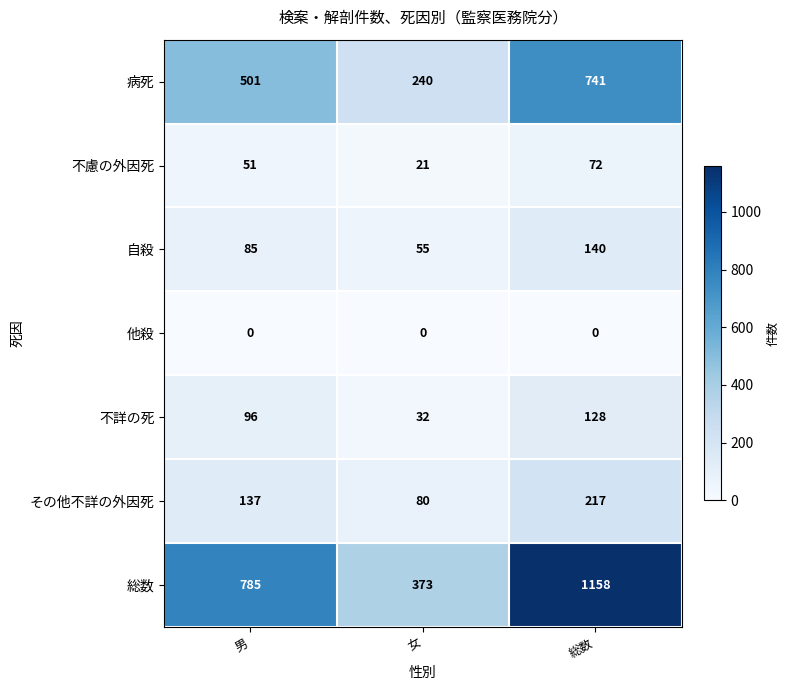

Which series has the widest spread of values?

総数